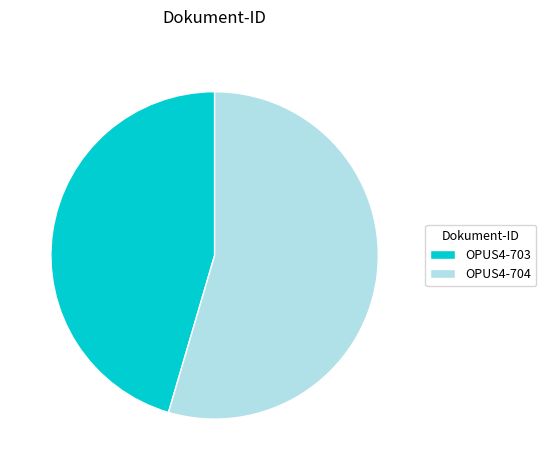

Count the number of slices in the pie.

2